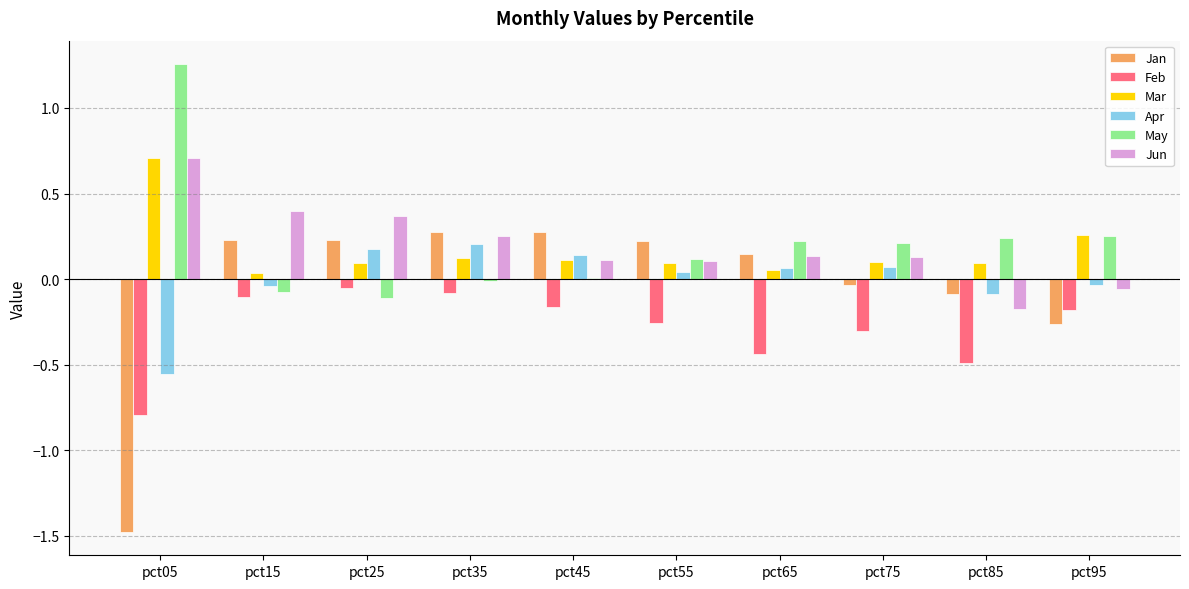

At which label does May reach its peak?

pct05